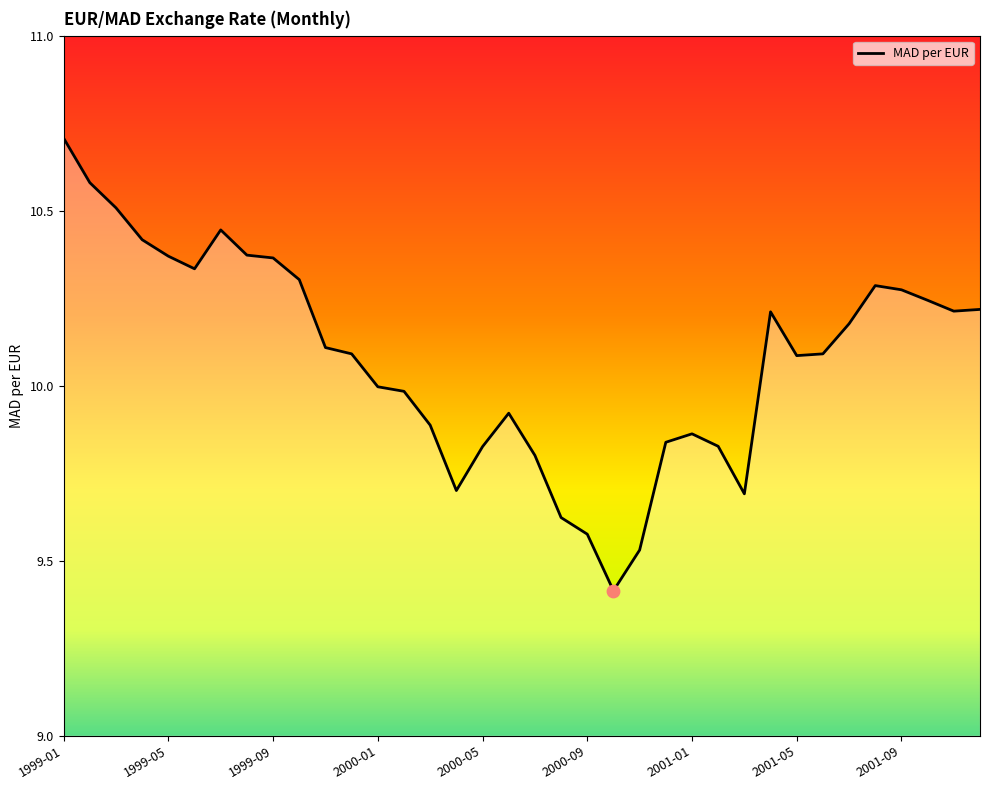

What is the greatest value displayed?

10.7